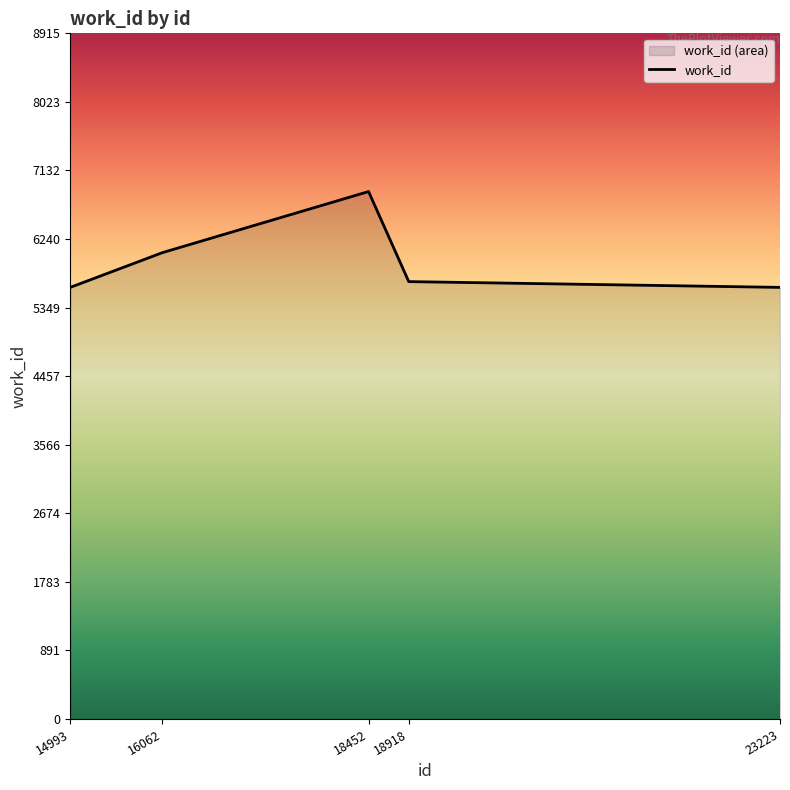

Does the chart display data point markers on the line(s)?

No